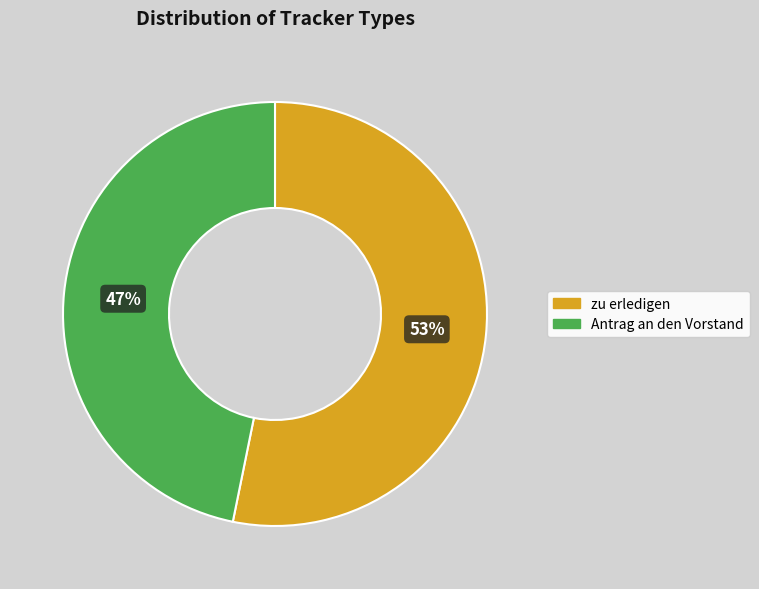

Is it true that Antrag an den Vorstand is 60% of the pie?

False